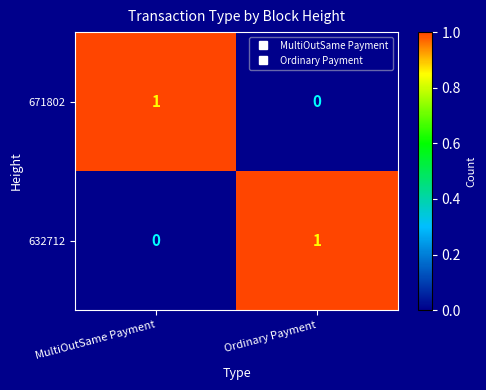

At Ordinary Payment, list the series in order from smallest to largest.

671802, 632712